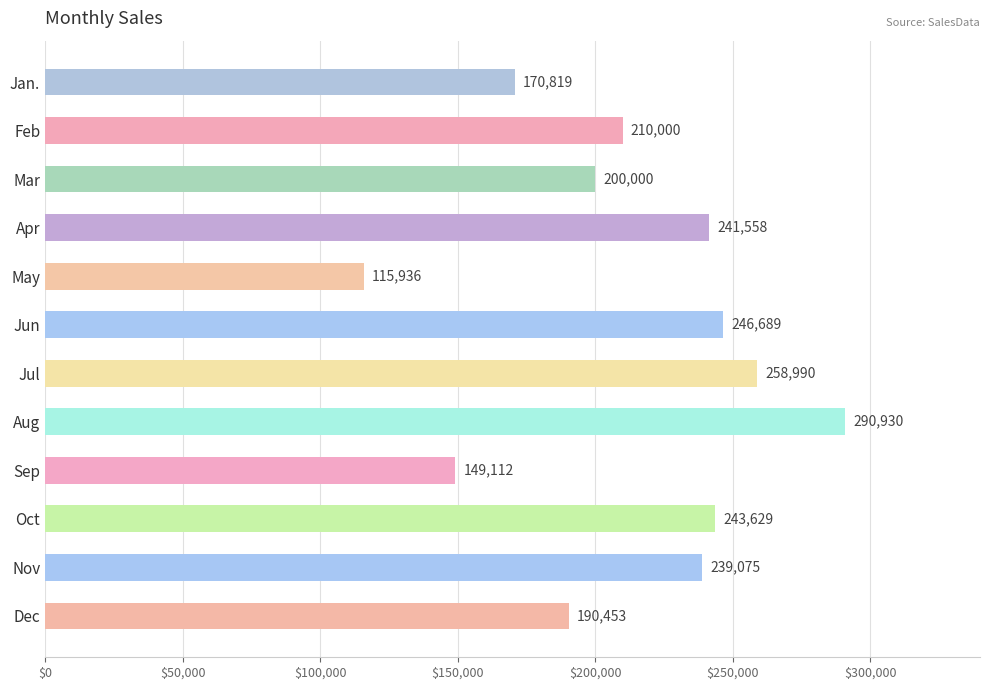

Does the chart contain stacked bars?

No